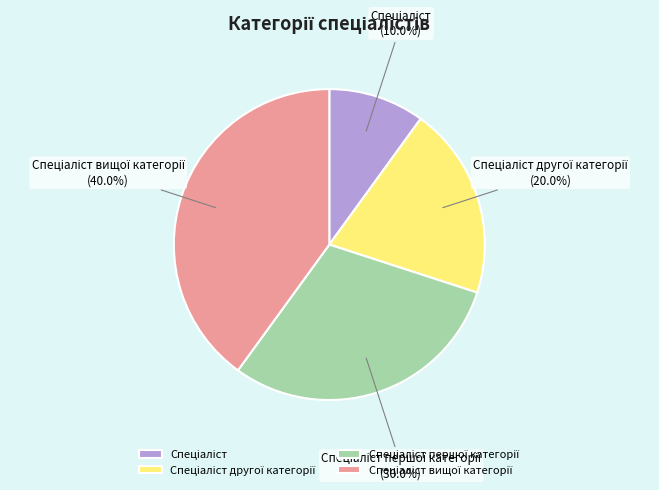

Is there any slice that represents more than half of the pie?

No